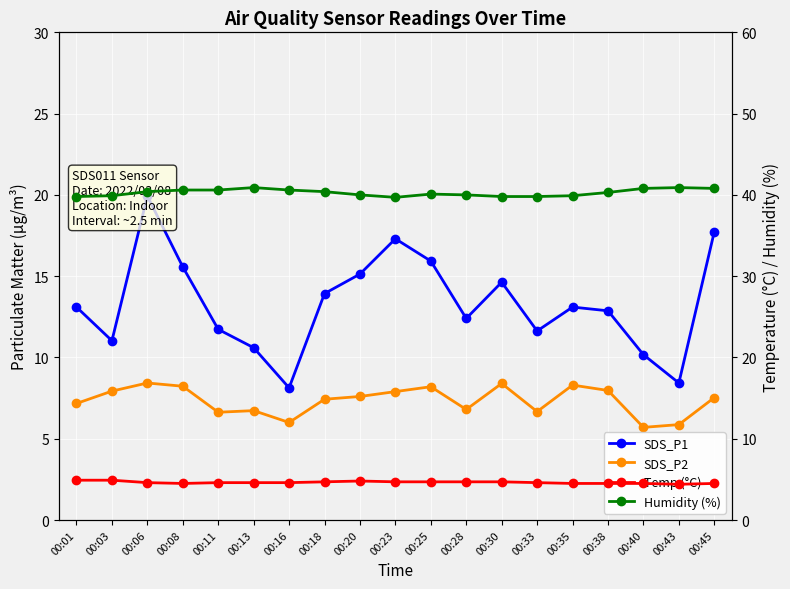

At which label does Humidity (%) reach its peak?

00:13